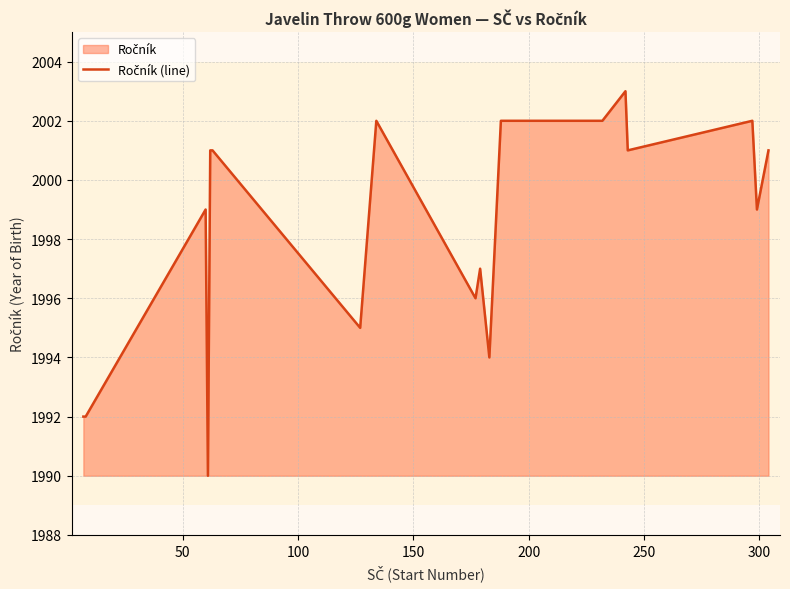

How many data points are above 2001?

6